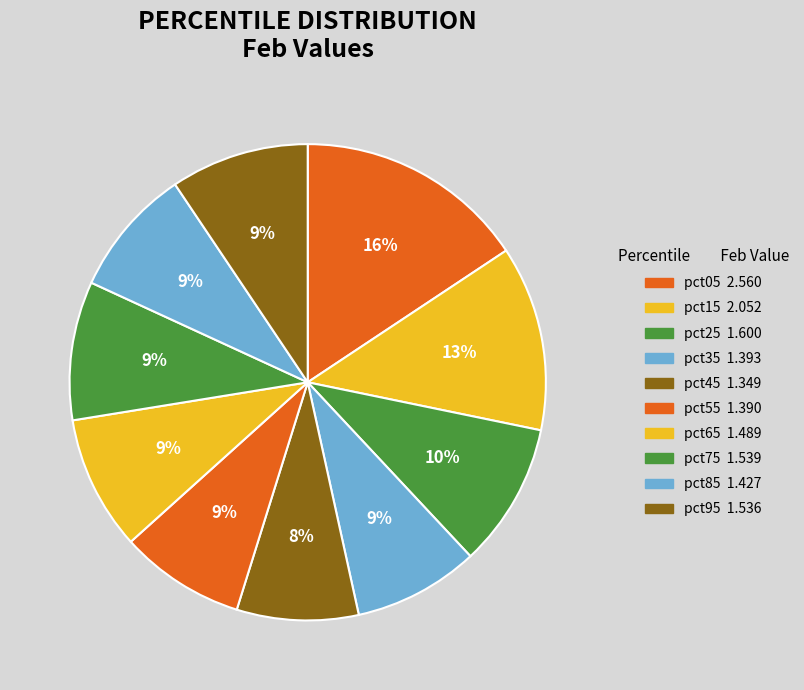

Combined, do pct85 and pct05 account for over 50%?

No